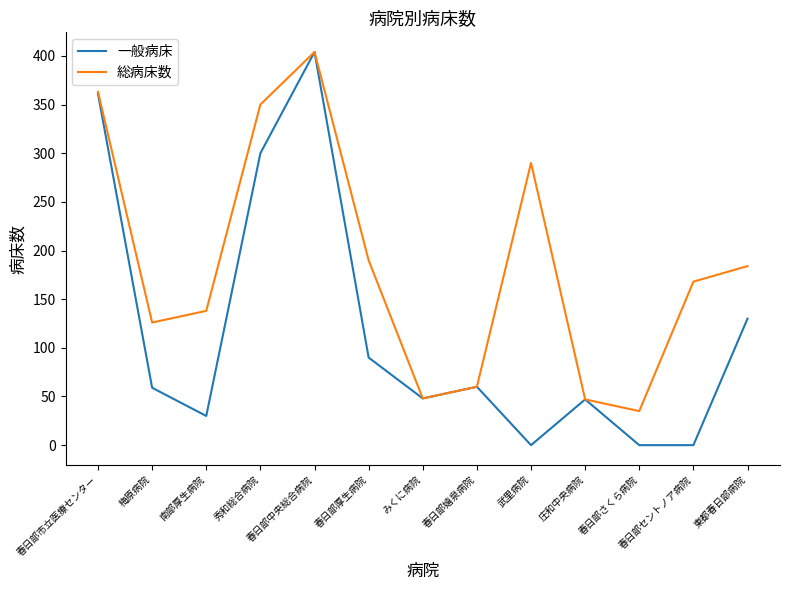

What position from the right is 梅原病院?

12